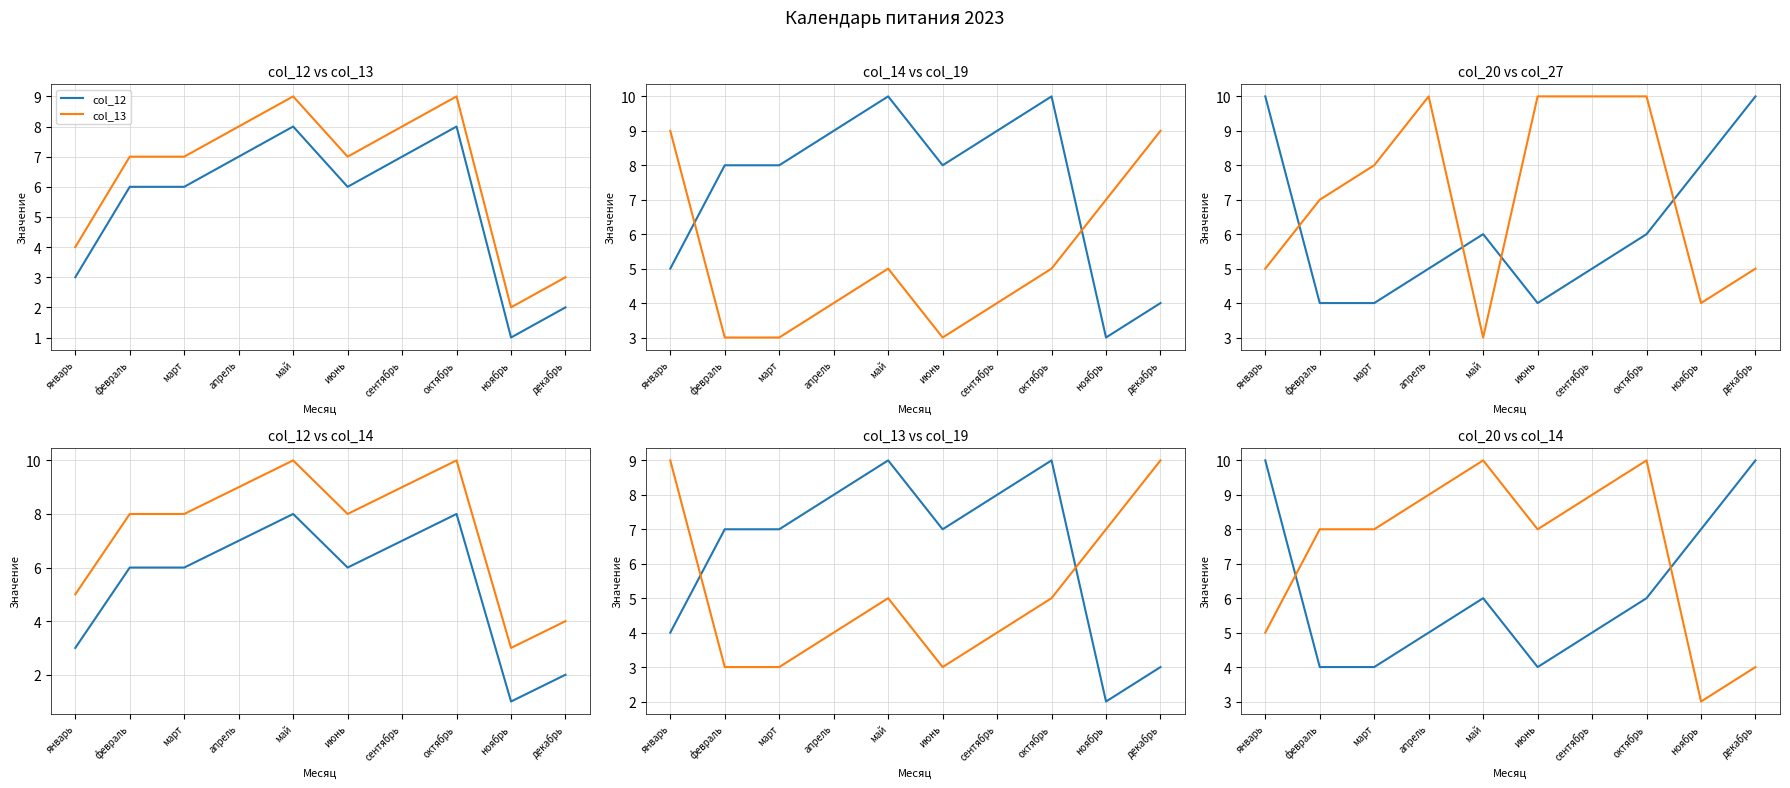

True or false: col_19 has more than 0 points higher than both neighbors.

True